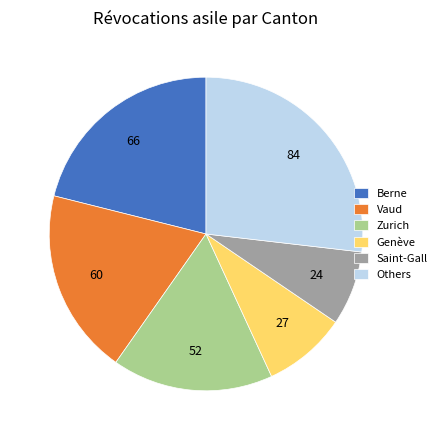

Is it true that Berne is 21% of the pie?

True